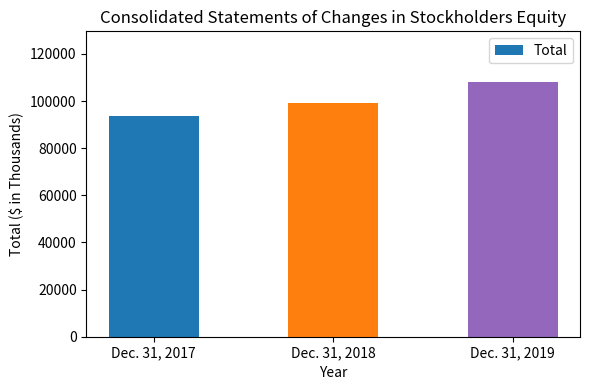

Reading left to right, extract all data points from this chart.

93490	99173	108001